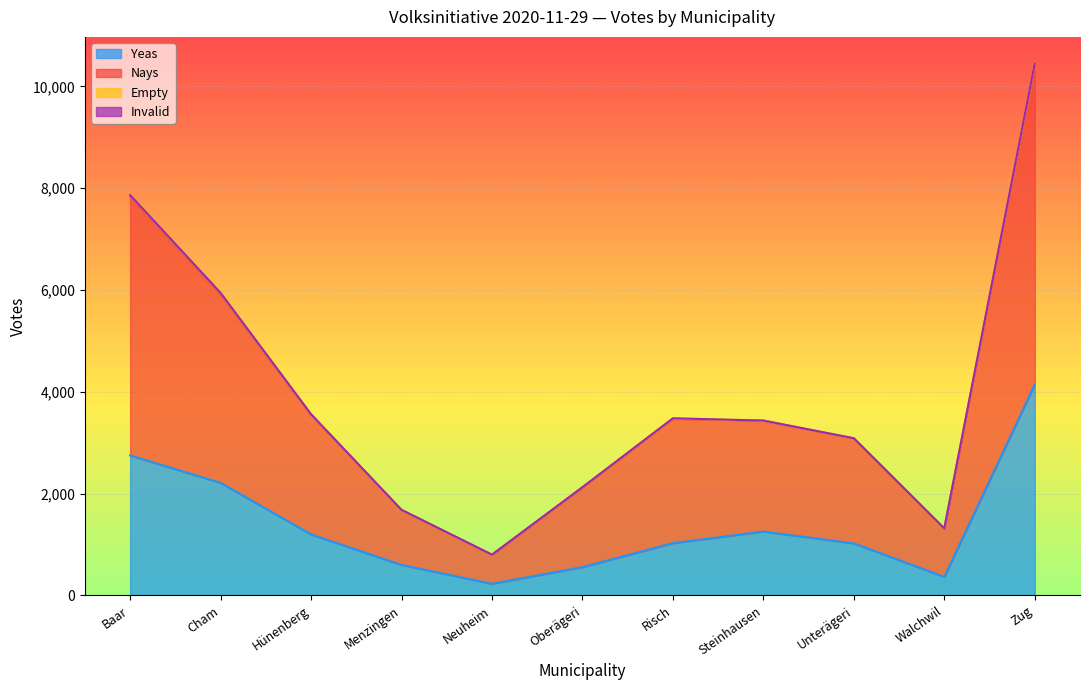

True or false: Yeas has a value of 1028 at Risch.

True